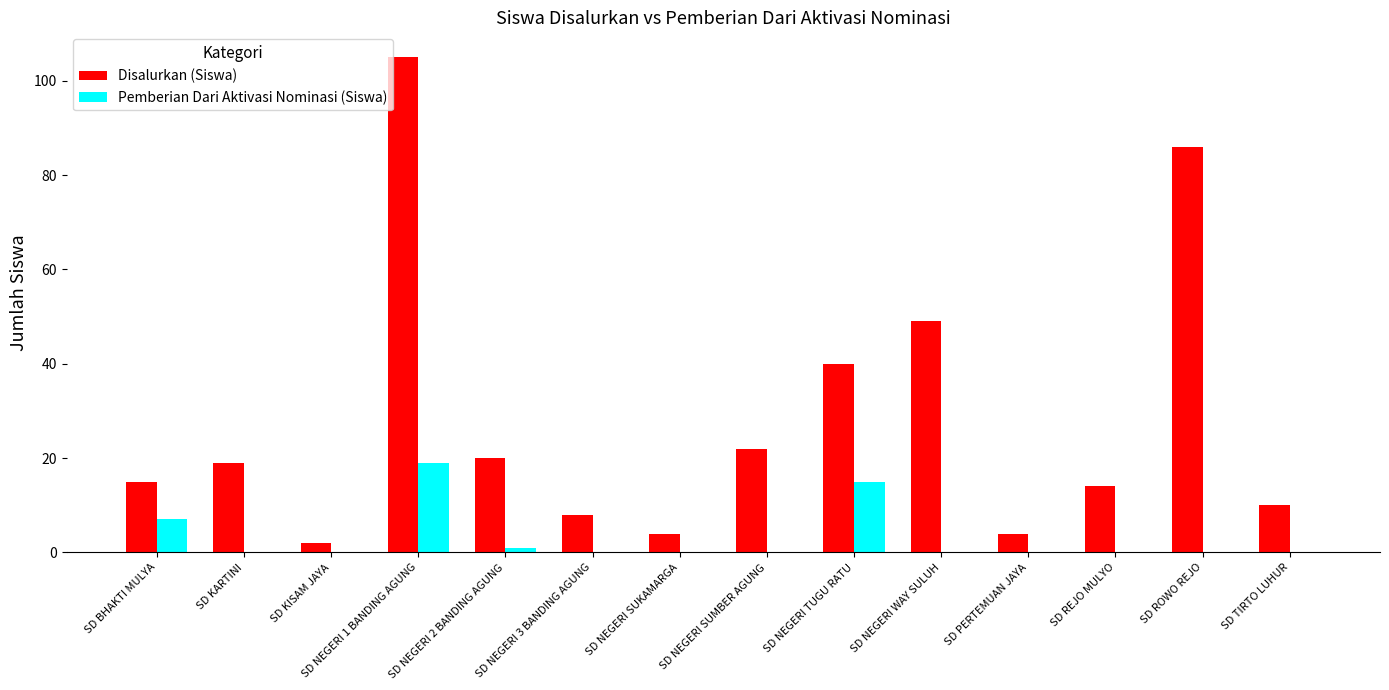

What is the greatest value displayed?

105